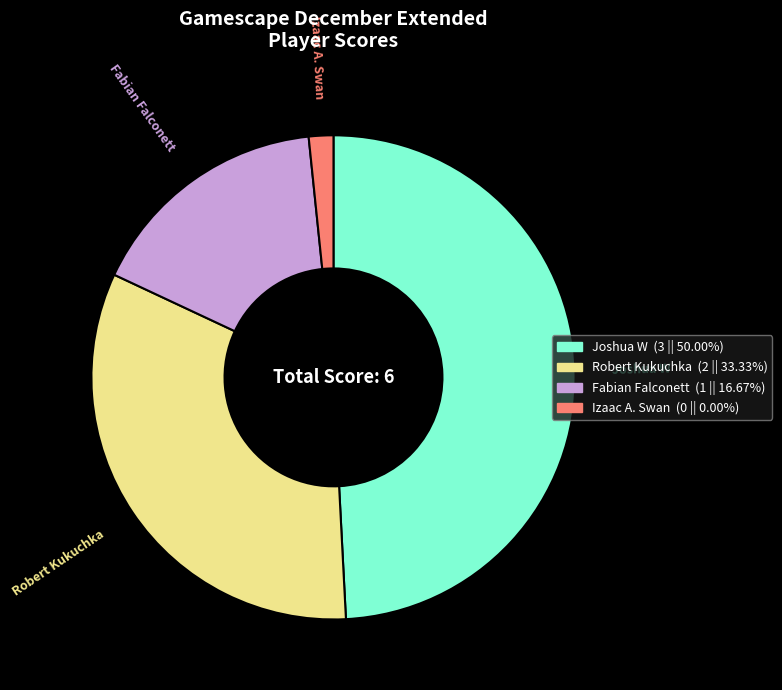

Which has a higher value, Joshua W or Fabian Falconett?

Joshua W